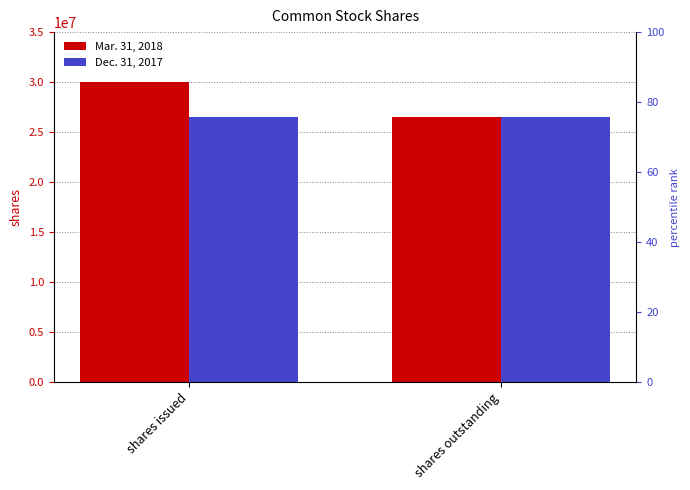

Which series changed the most between shares issued and shares outstanding?

Mar. 31, 2018